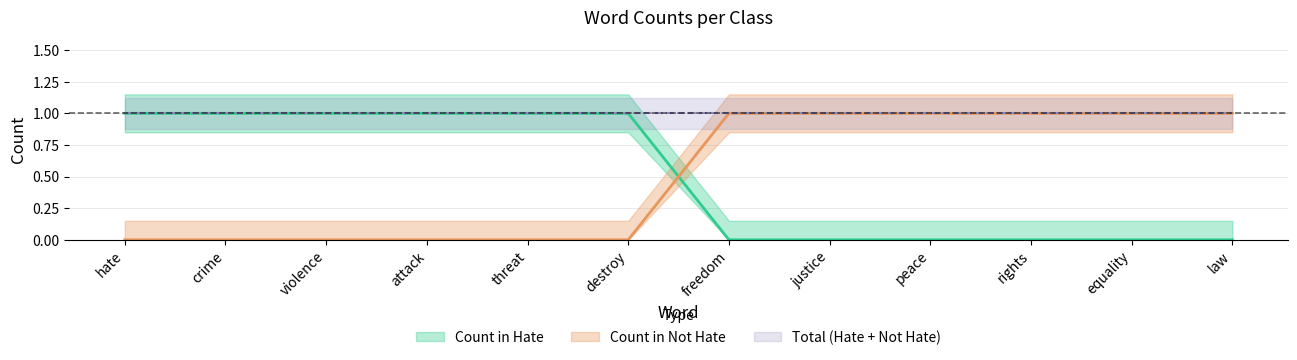

At which label does Count in Hate reach its peak?

hate